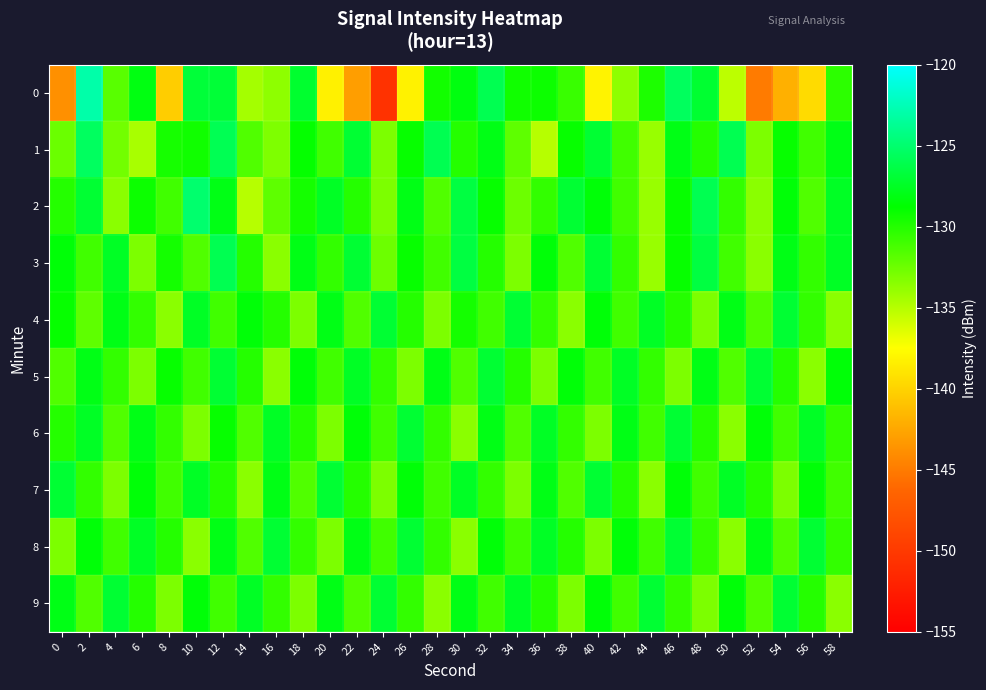

Count the number of categories in the chart.

30